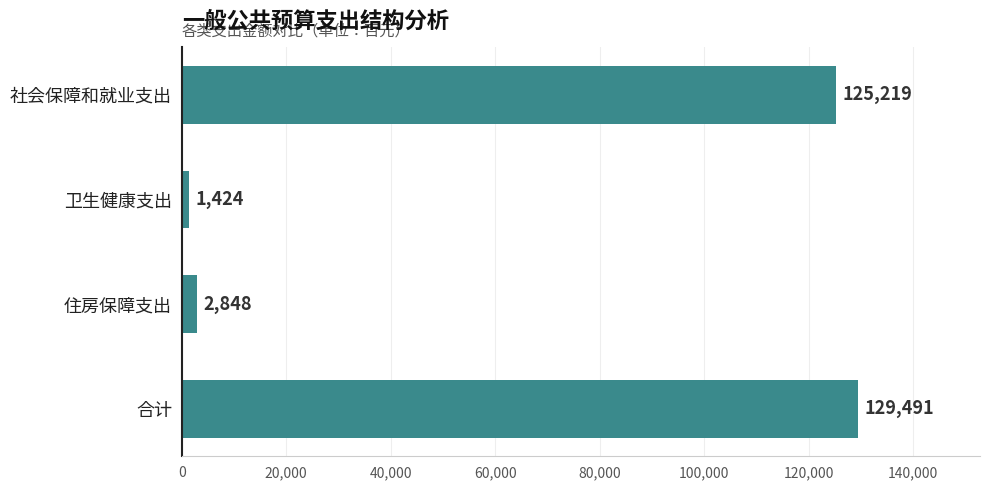

What is the greatest value displayed?

129491